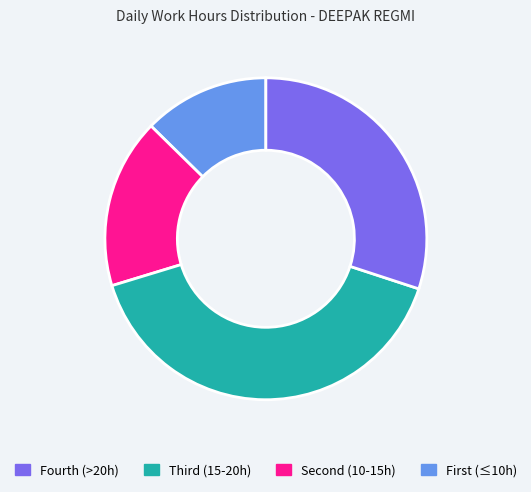

Is there a majority slice in this chart?

No